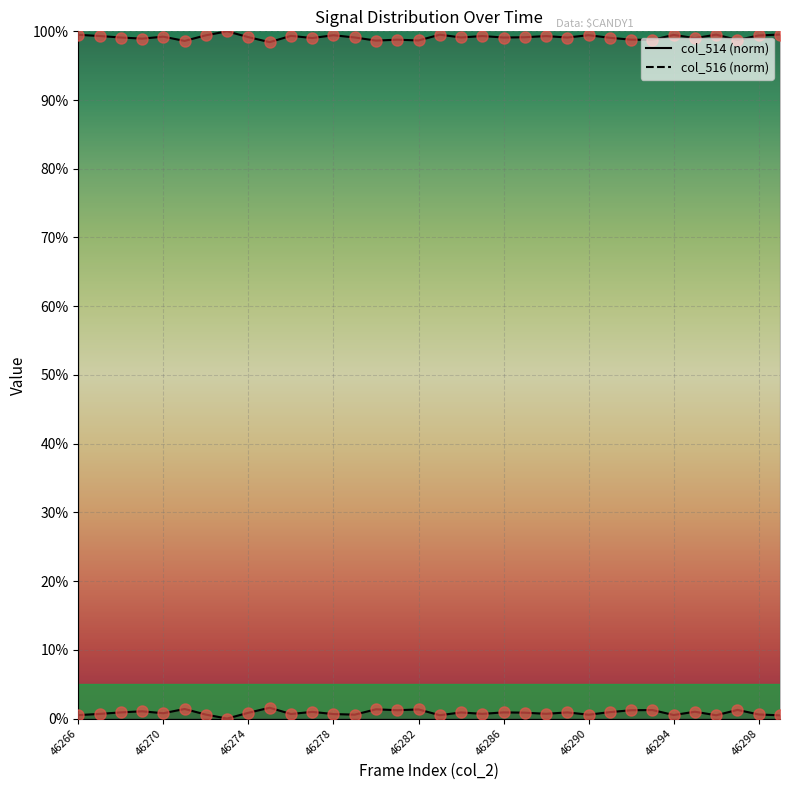

What is the minimum value for col_516 line?

98.4